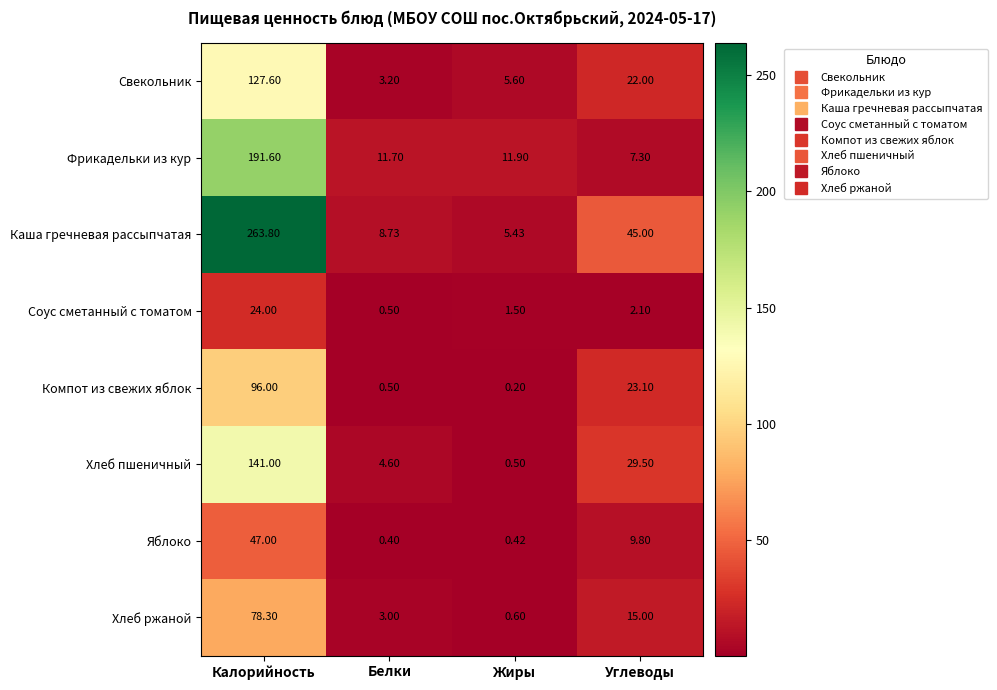

Is the value of Фрикадельки из кур at Белки greater than the value of Соус сметанный с томатом at Белки?

Yes